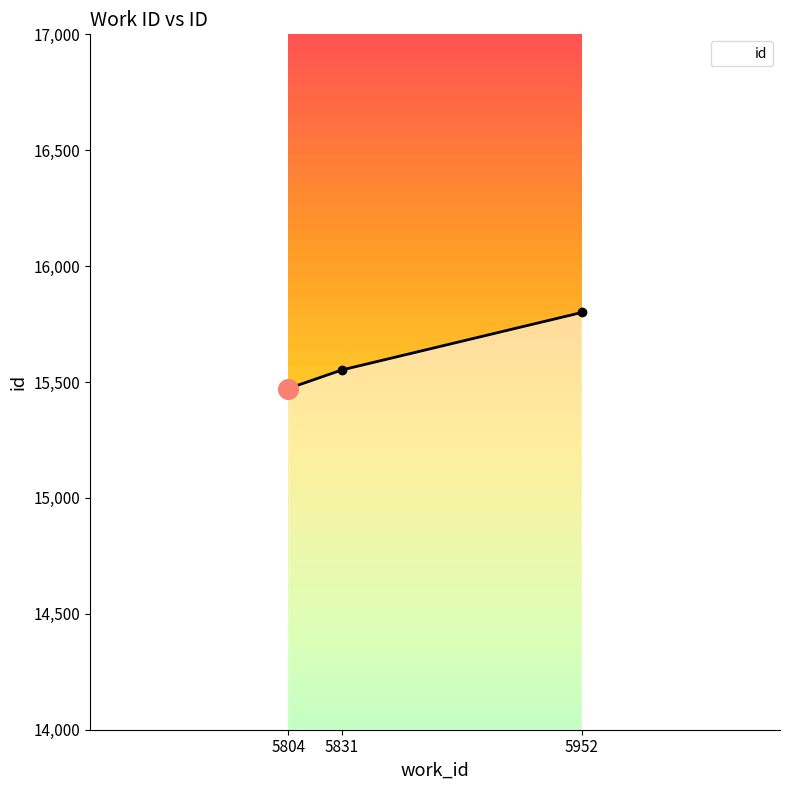

What is the ratio of the value at 5952 to the value at 5804?

1.0